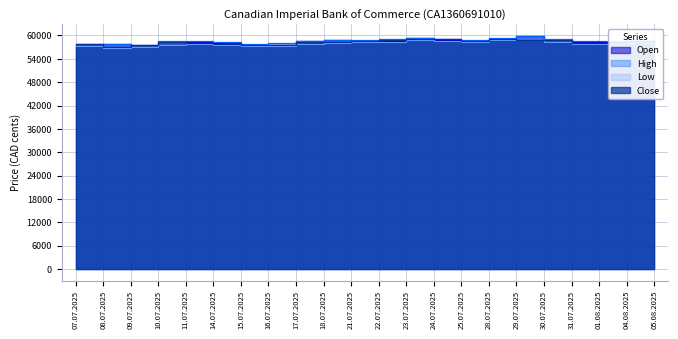

How many values in the High series exceed 58692?

10